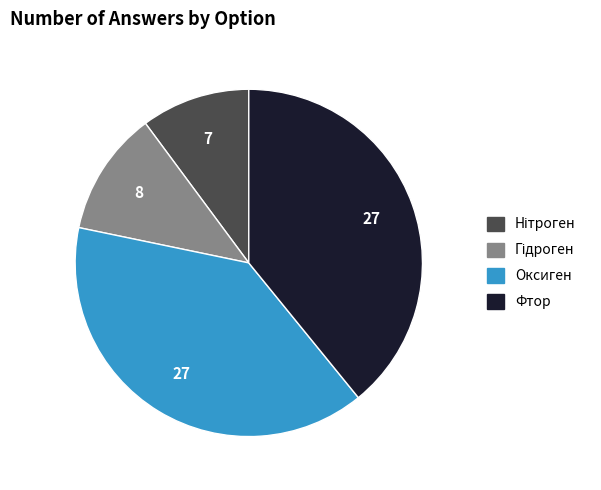

Does any single category account for the majority?

No